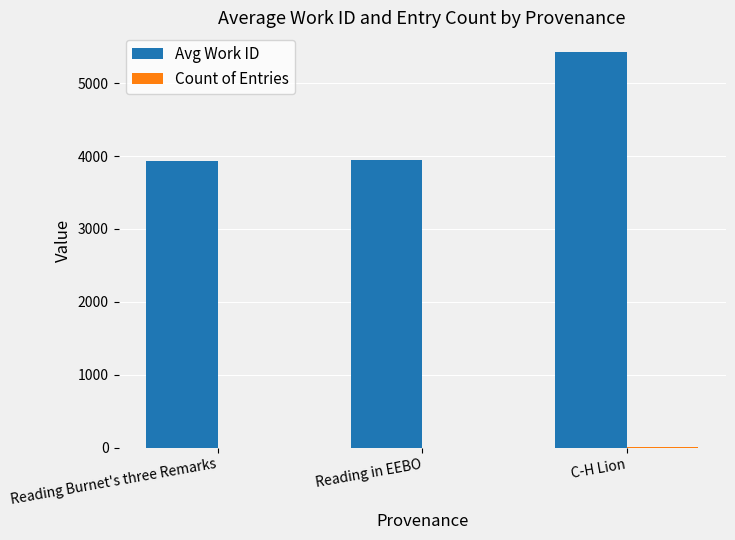

What is the sum of all Avg Work ID values?

13304